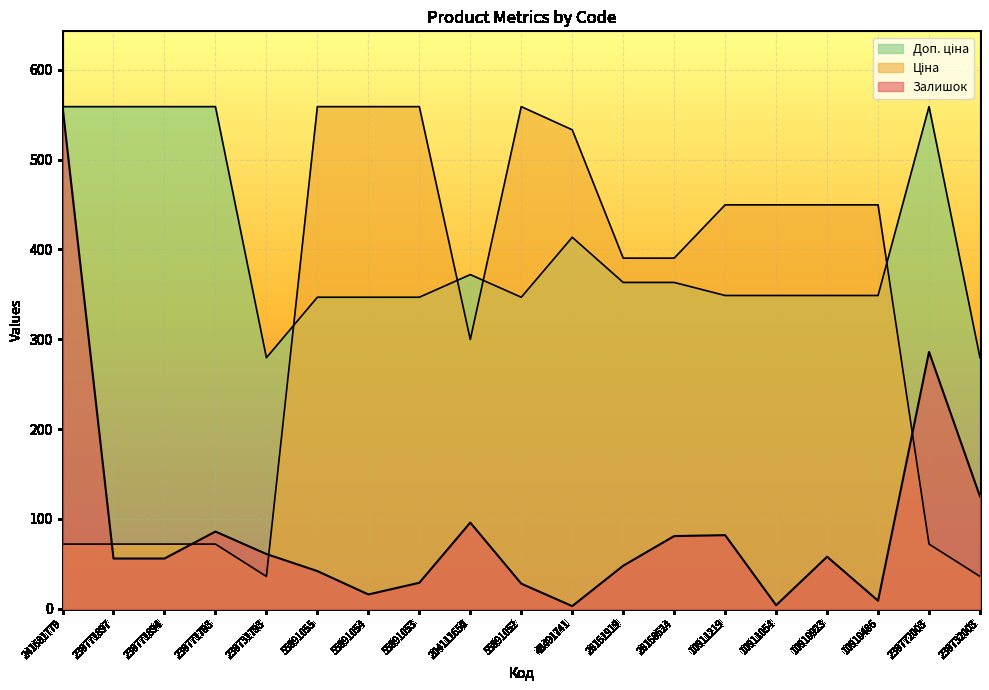

What is the value of the Доп. ціна point at the 7th from the left?

346.9